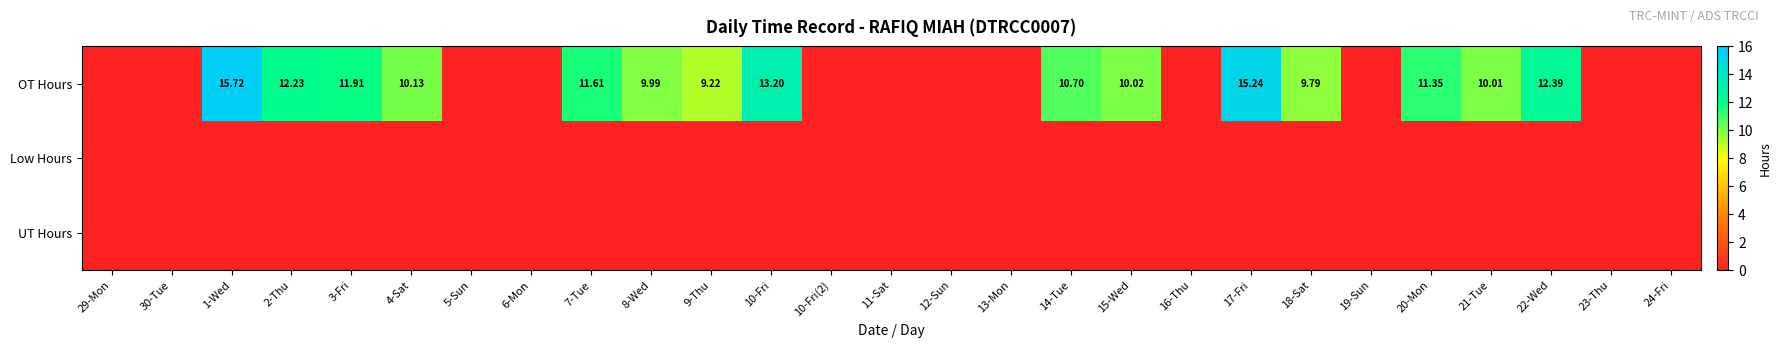

Between 5-Sun and 17-Fri, which is larger?

17-Fri